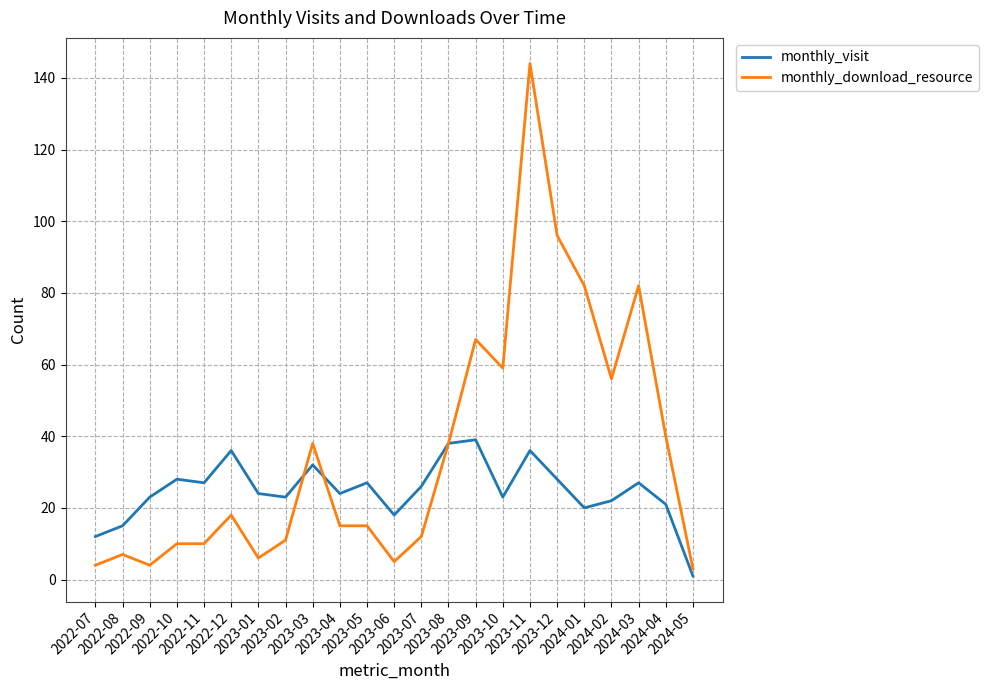

What is the highest value of the monthly_visit series?

39